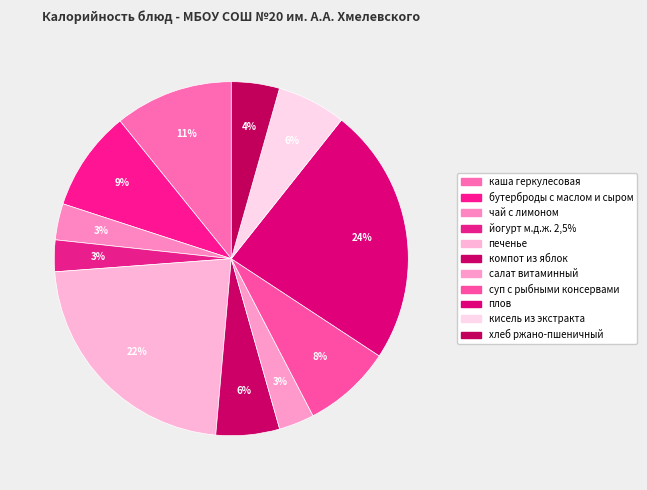

What is the change in value from чай с лимоном to плов?

+376.9